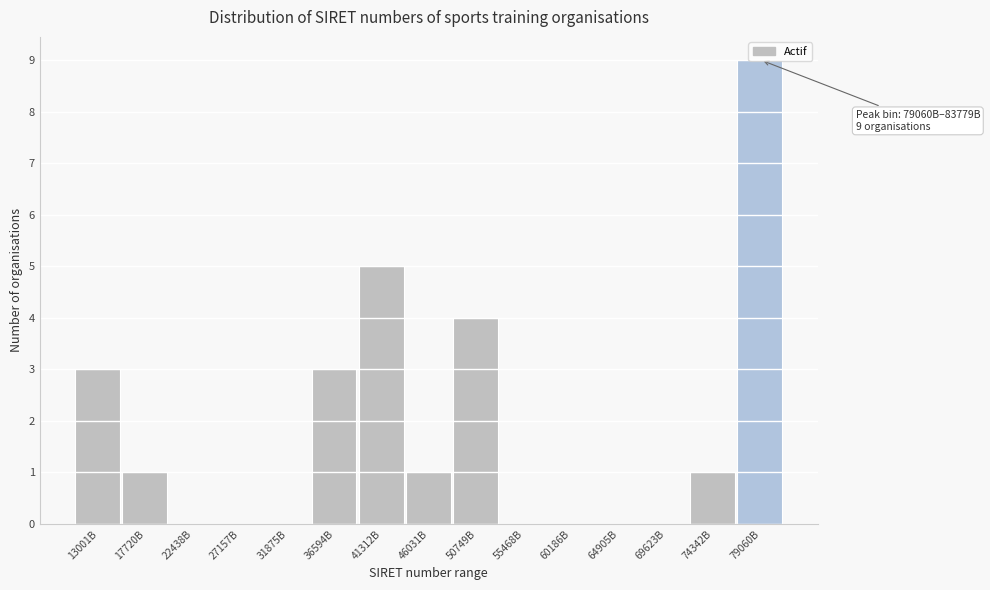

What is the change in value from 27157B to 36594B?

+3